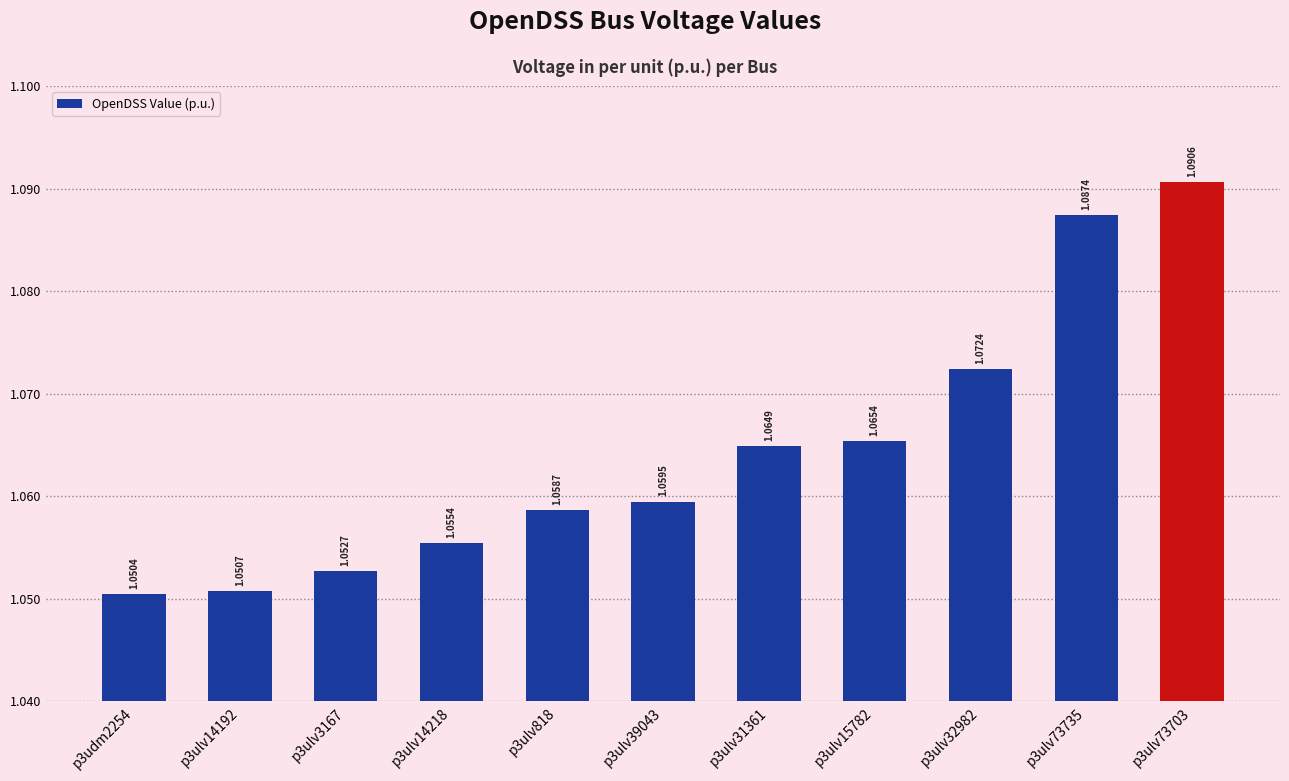

What is the label of the 3rd bar from the left?

p3ulv3167